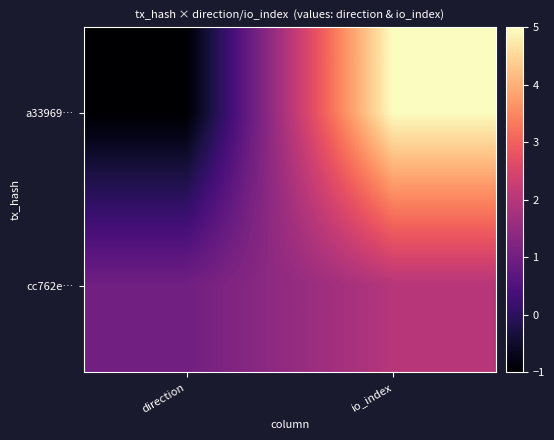

Reading left to right, list all the values displayed in this chart.

a33969…: direction=-1	io_index=5
cc762e…: direction=1	io_index=2